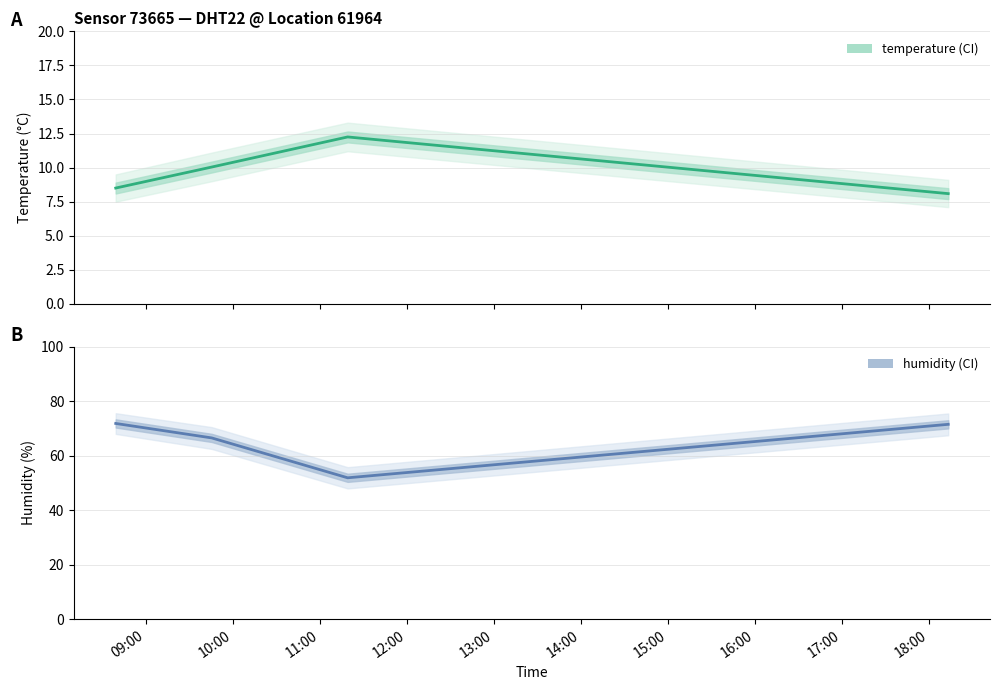

Is it true that humidity equals 18.8 at 11:00?

False